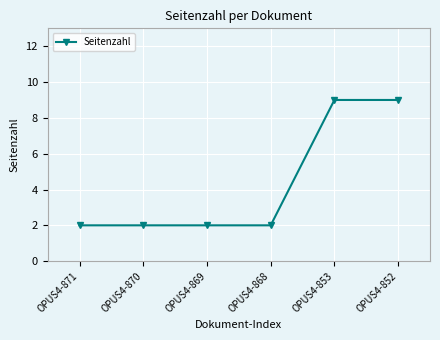

The value at OPUS4-870 is 1. True or false?

False